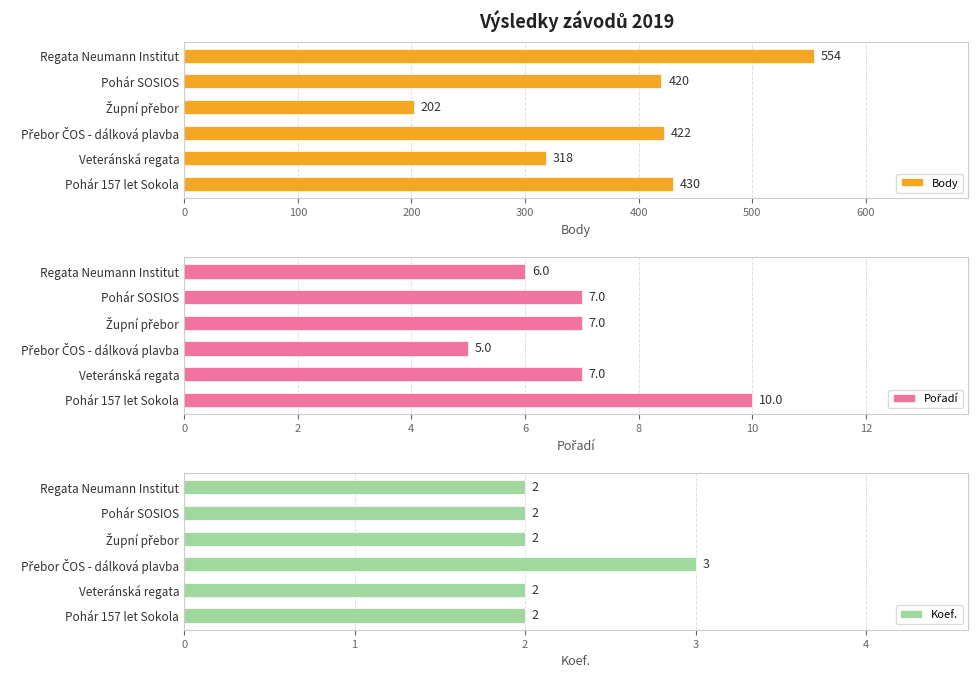

Which series has the largest total across all categories?

Body